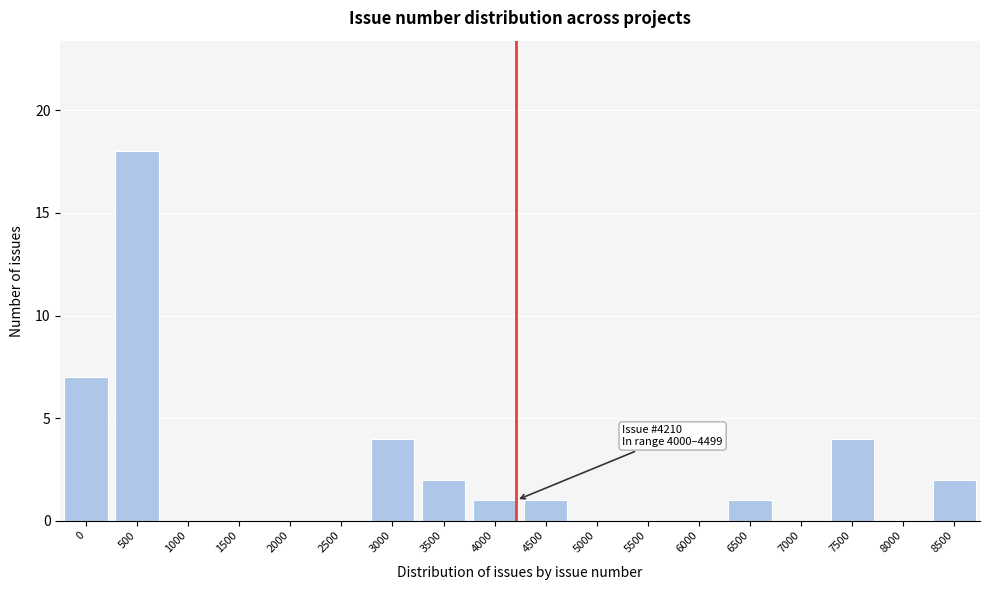

Reading right to left, list all the values displayed in this chart.

8500=2	8000=0	7500=4	7000=0	6500=1	6000=0	5500=0	5000=0	4500=1	4000=1	3500=2	3000=4	2500=0	2000=0	1500=0	1000=0	500=18	0=7